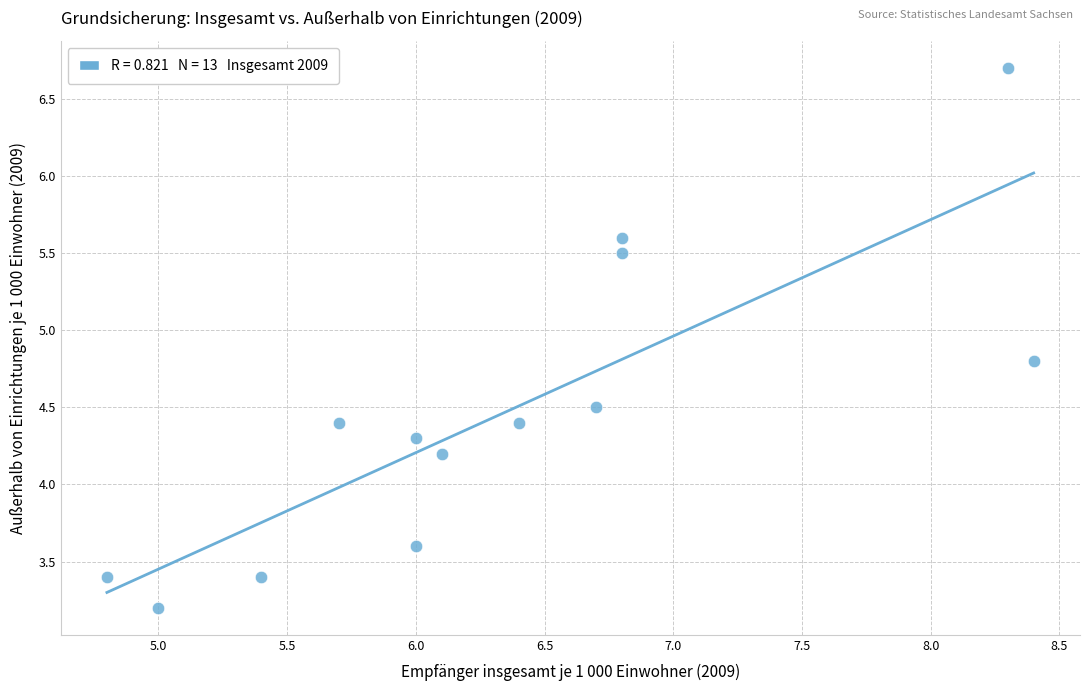

What is the range of X values (max minus min)?

3.6